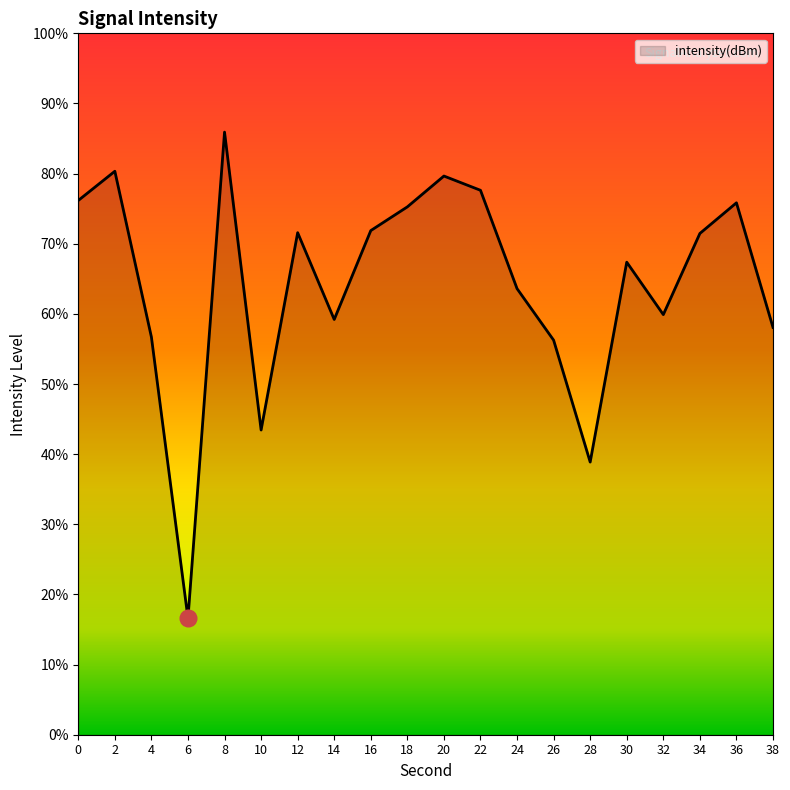

Between 12 and 30, which is larger?

12